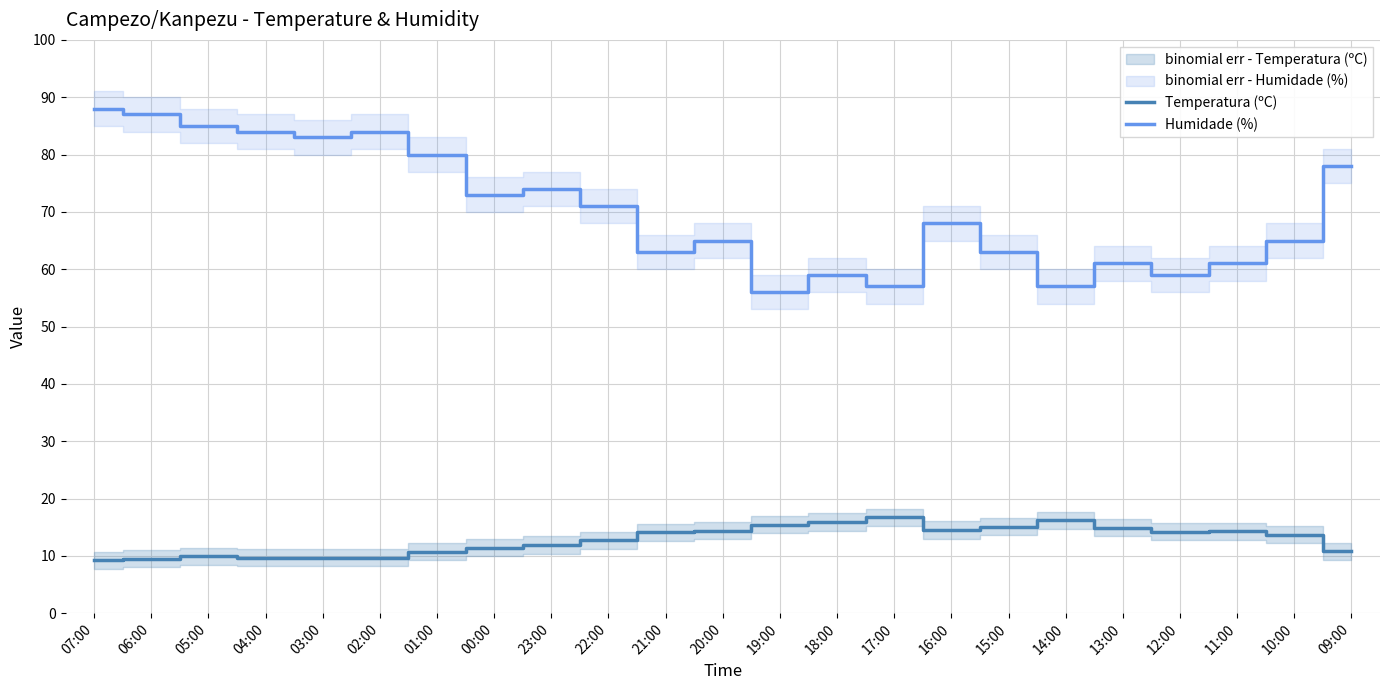

What is the difference between the second highest and second lowest values in the Temperatura (ºC) series?

6.7